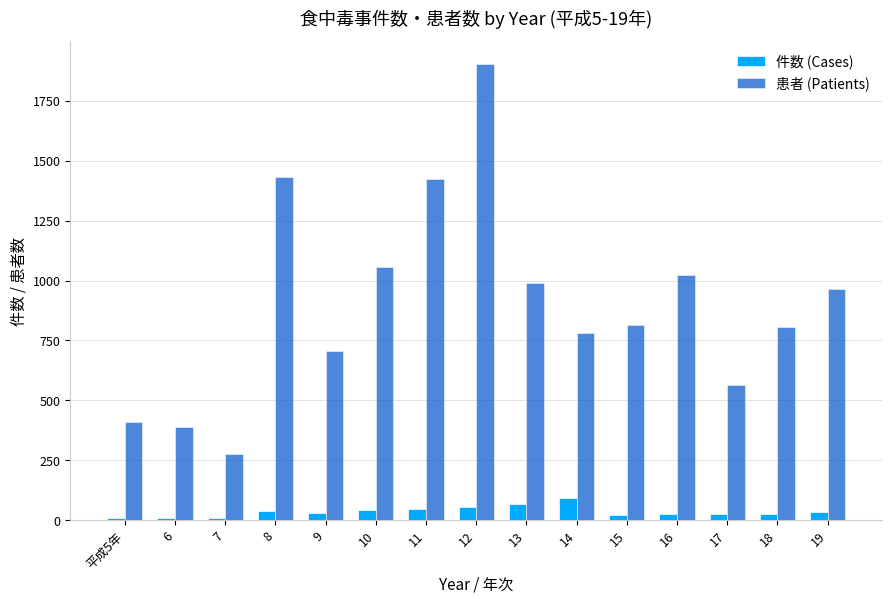

Which series has the largest total across all categories?

患者 (Patients)